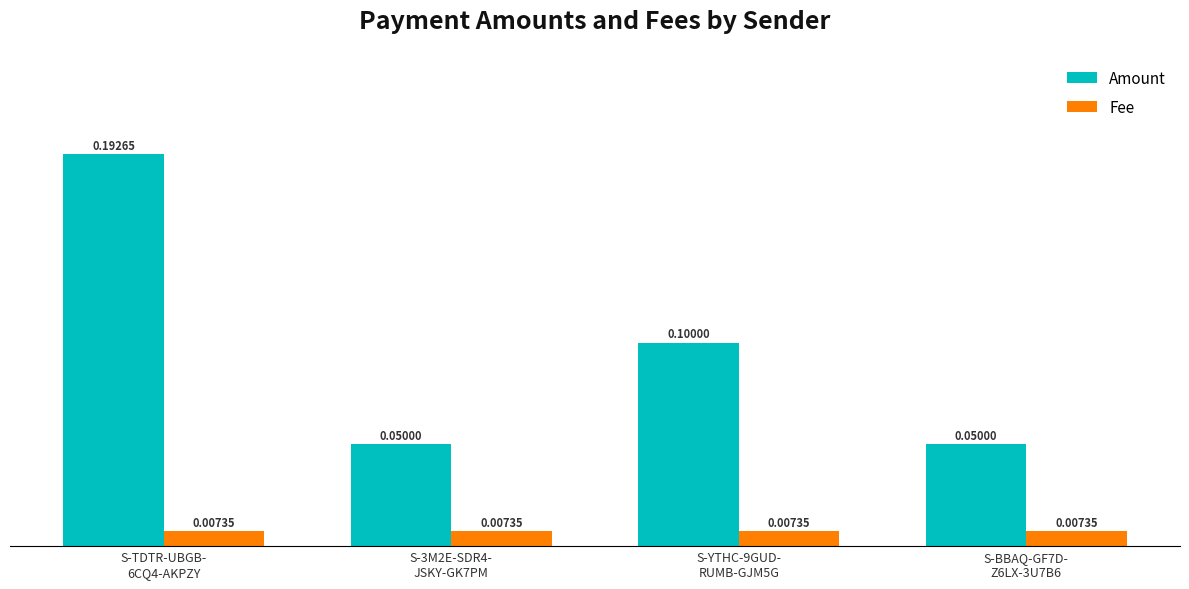

How many bars are there in total?

8